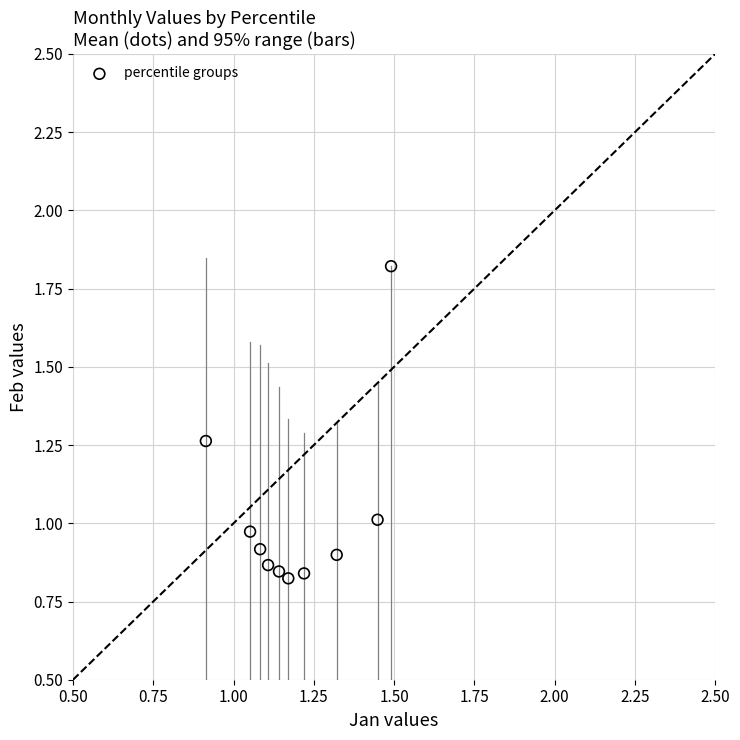

What is the range of X values (max minus min)?

0.6